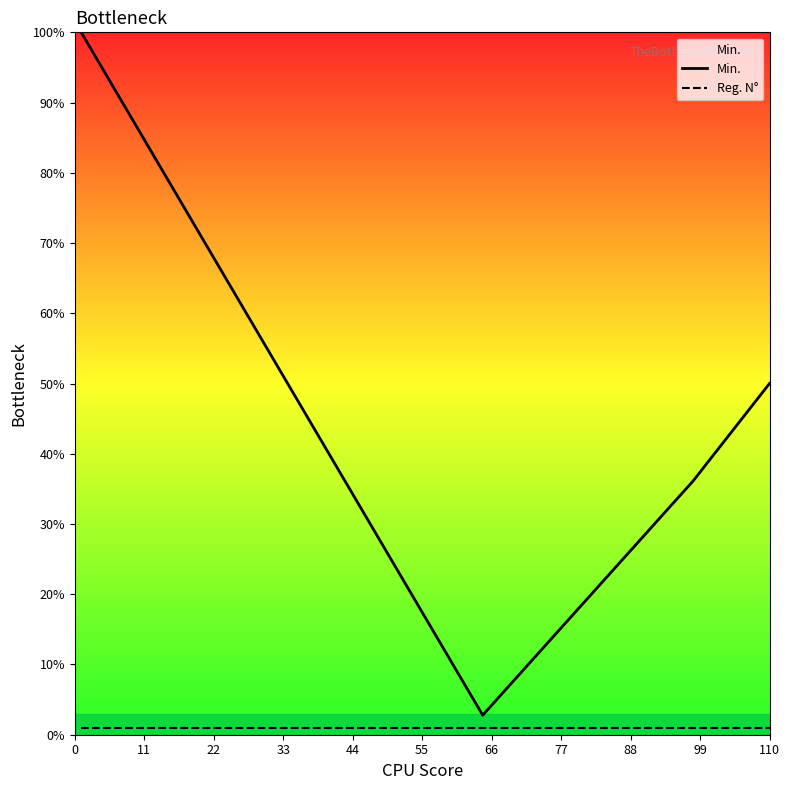

What is the difference between the maximum and second lowest values in the Min. series?

95.7